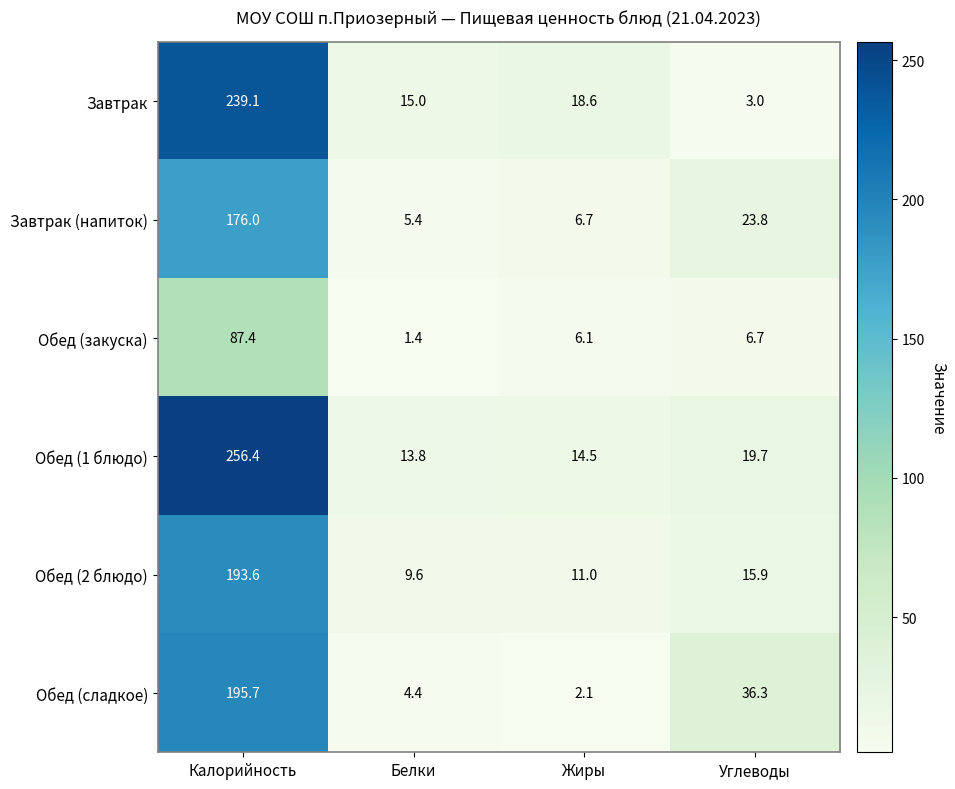

What is the sum of the Обед (сладкое) values at Углеводы and Белки?

40.7